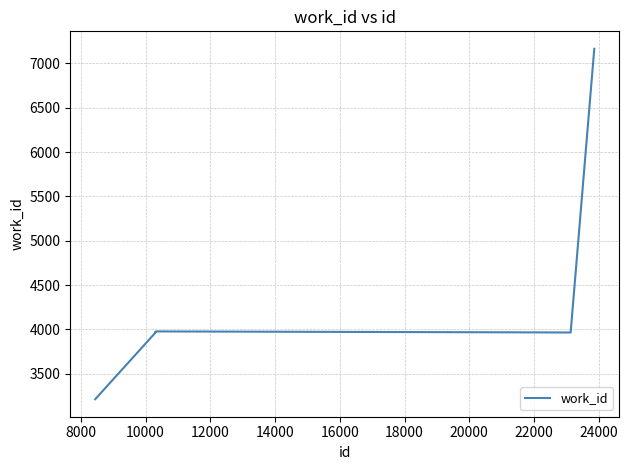

What is the sum of all values?

42101